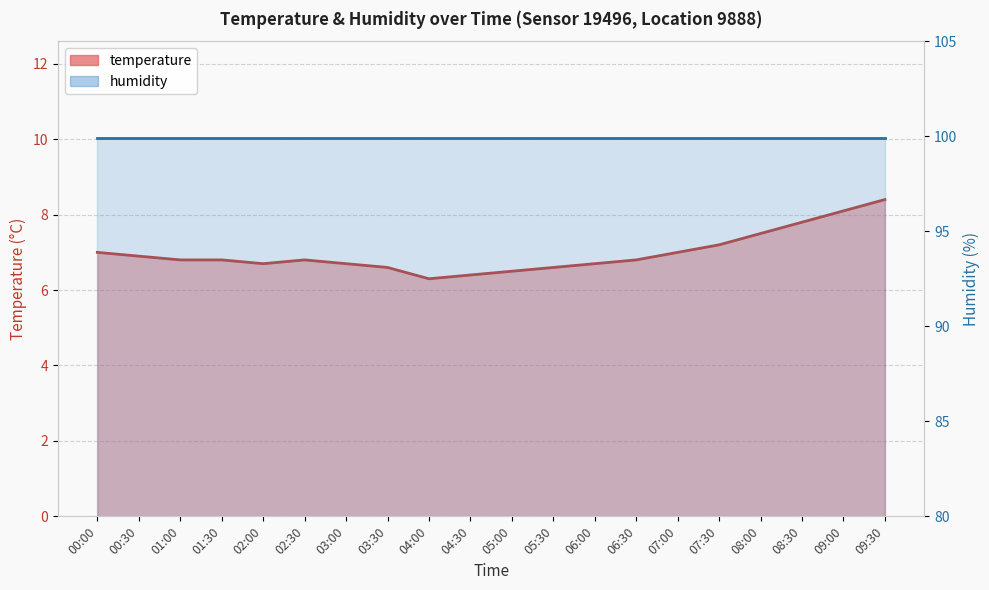

What is the difference between the maximum and minimum values?

2.1